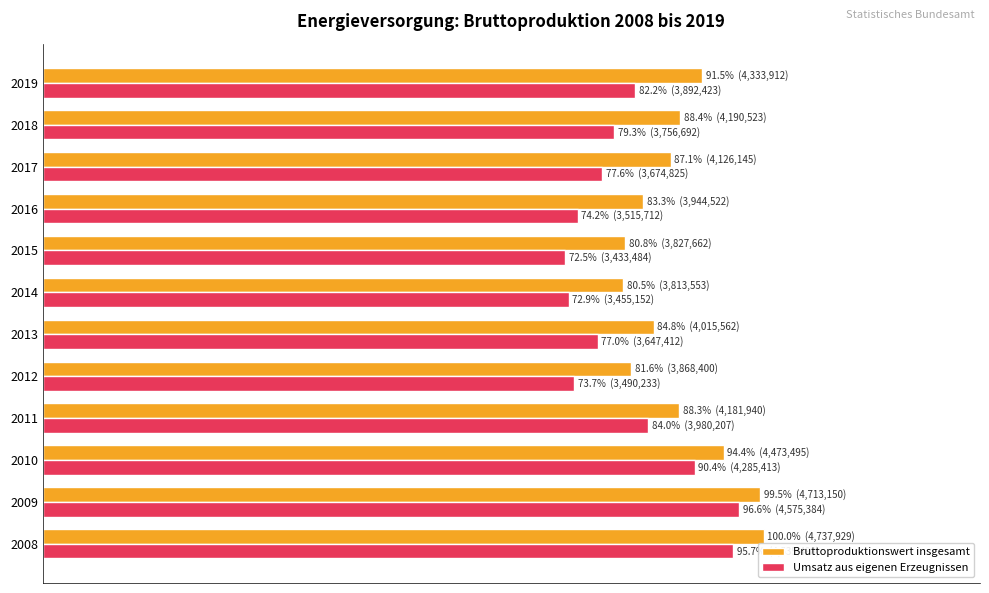

What are all the series names shown in the legend?

Bruttoproduktionswert insgesamt, Umsatz aus eigenen Erzeugnissen